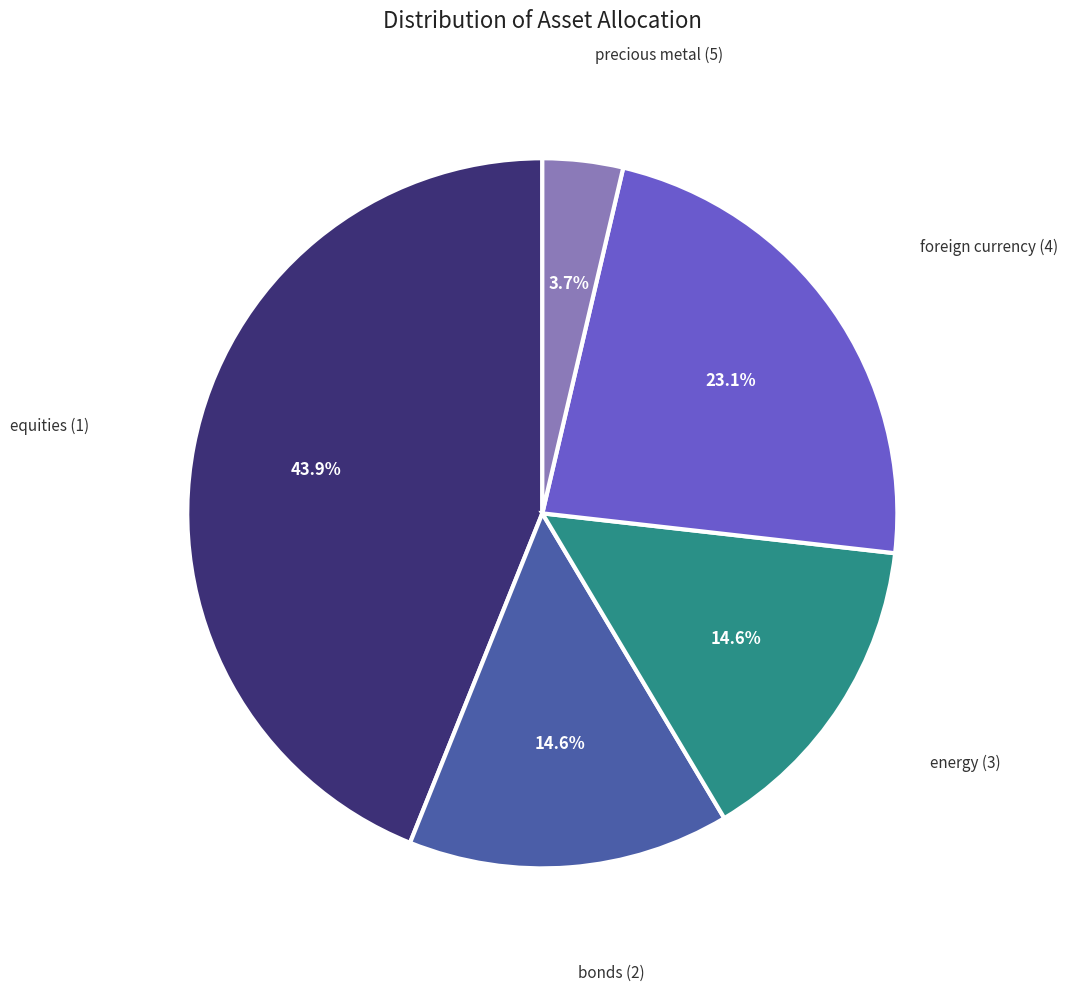

The foreign currency (4) slice represents 28% of the pie. True or false?

False